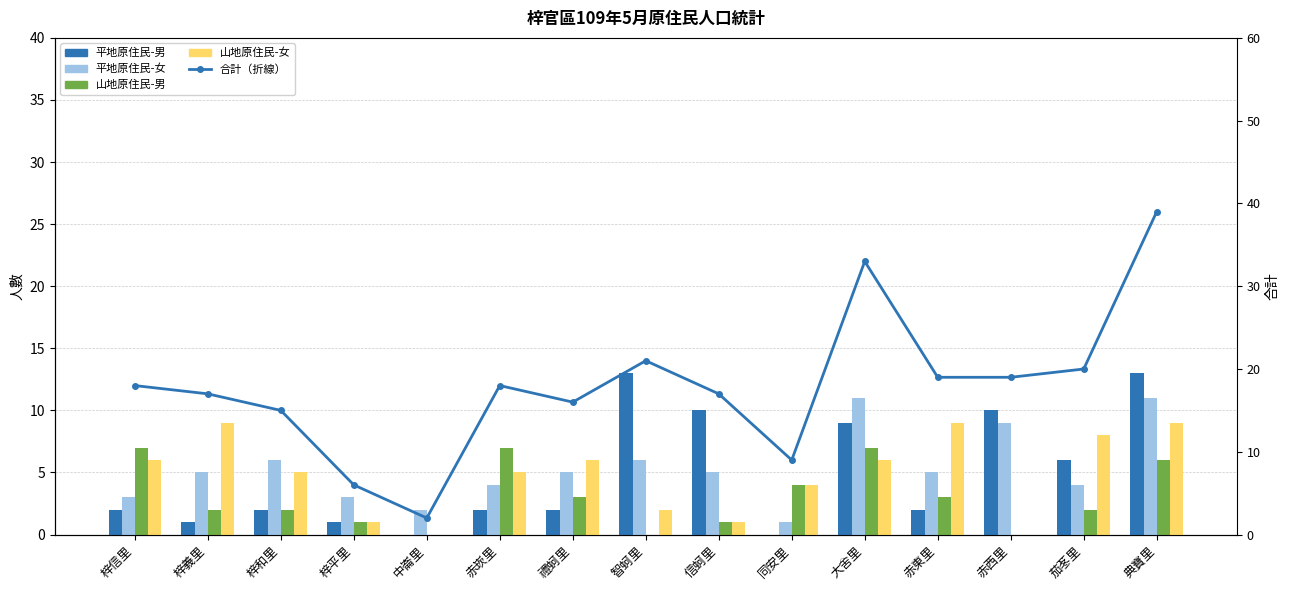

Reading left to right, list all the values displayed in this chart.

平地原住民-男: 2	1	2	1	0	2	2	13	10	0	9	2	10	6	13
平地原住民-女: 3	5	6	3	2	4	5	6	5	1	11	5	9	4	11
山地原住民-男: 7	2	2	1	0	7	3	0	1	4	7	3	0	2	6
山地原住民-女: 6	9	5	1	0	5	6	2	1	4	6	9	0	8	9
合計（折線）: 18	17	15	6	2	18	16	21	17	9	33	19	19	20	39